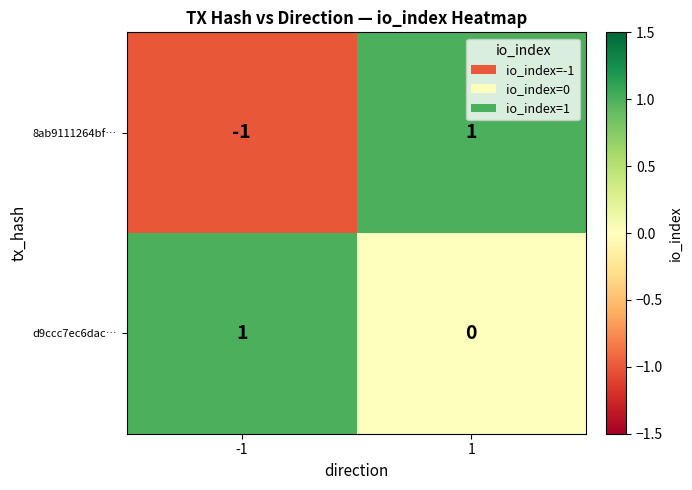

Reading left to right, what are all the values shown in this chart?

8ab9111264bf…: -1=-1	1=1
d9ccc7ec6dac…: -1=1	1=0